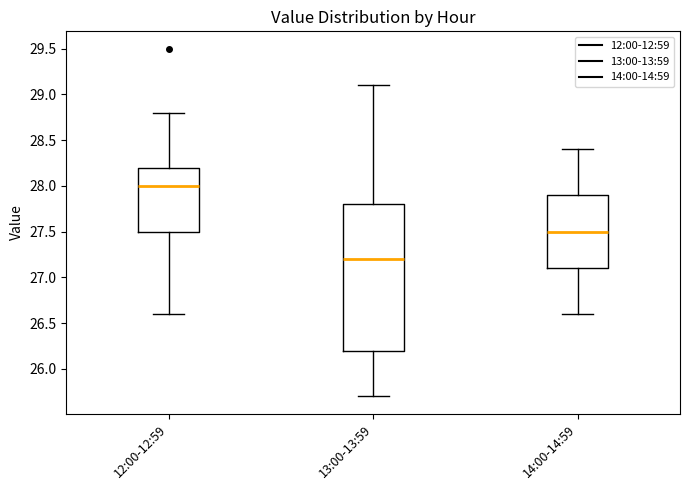

Reading left to right, transcribe this box plot: for each box, give where its median line is, the range the box spans, and where its two whiskers end, as read against the y-axis. The values are not printed on the chart, so give them approximately, as read against the axis.

12:00-12:59: median 28.0, box 27.5 to 28.2, whiskers 26.6 to 28.8
13:00-13:59: median 27.2, box 26.2 to 27.8, whiskers 25.7 to 29.1
14:00-14:59: median 27.5, box 27.1 to 27.9, whiskers 26.6 to 28.4